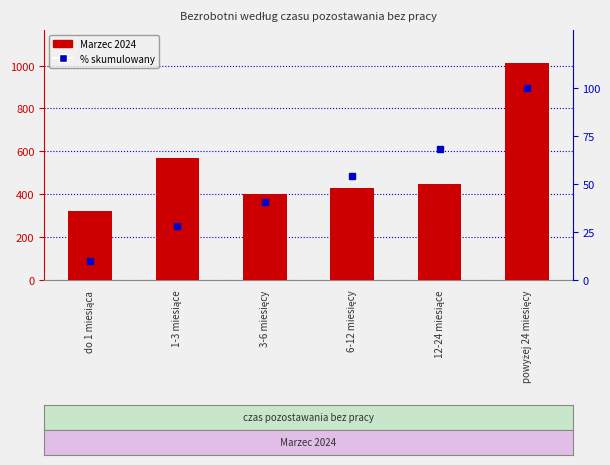

True or false: % skumulowany has a value of 171.0 at powyżej 24 miesięcy.

False